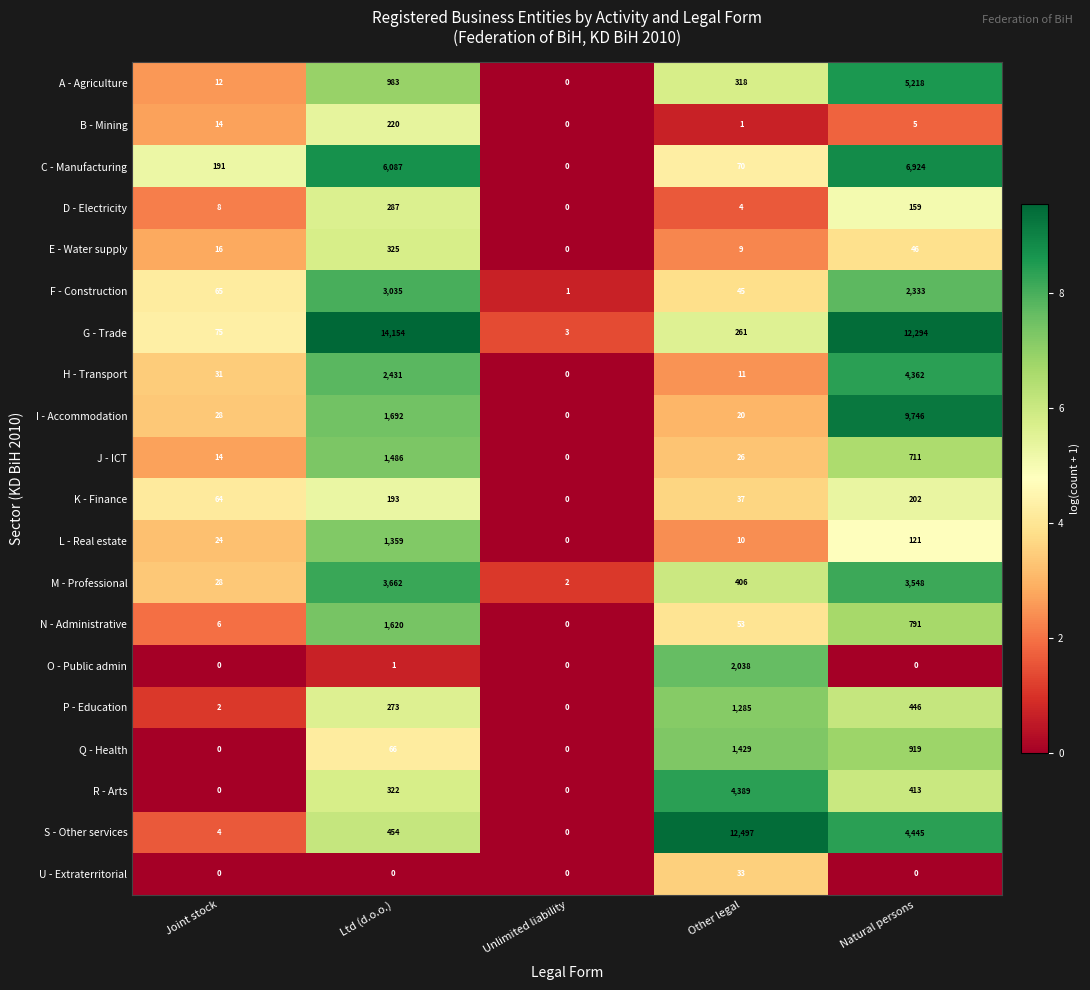

What is the spread (max minus min) of values at Joint stock?

191